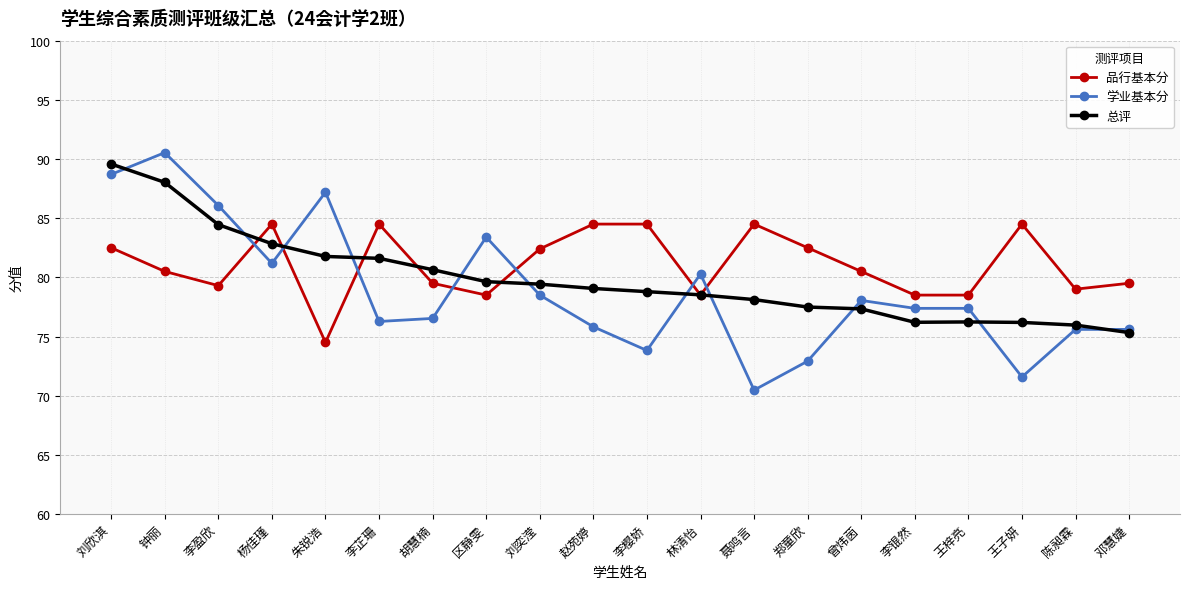

Which series changed the most between 李芷珊 and 聂鸣言?

学业基本分